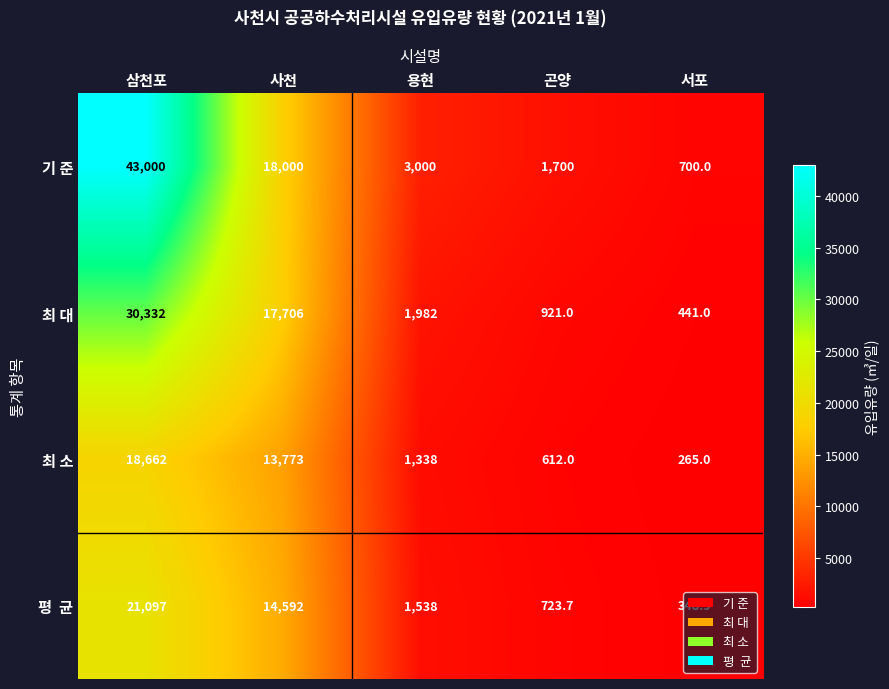

How many distinct data groups are displayed?

4